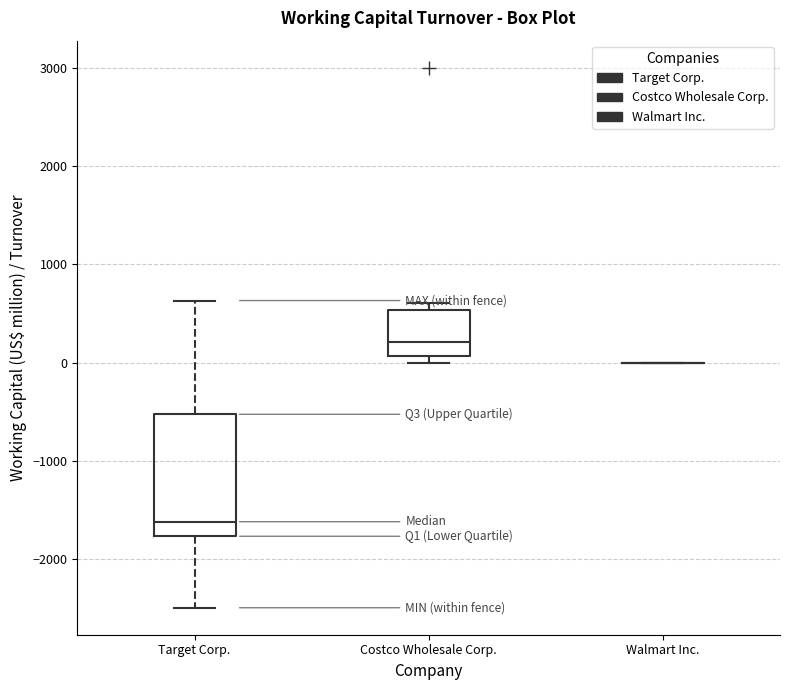

Reading left to right, read every box against the y-axis: the position of its median line, the range the box covers, and the ends of its whiskers. The values are not printed on the chart, so give them approximately, as read against the axis.

Target Corp.: median -1600, box -1800 to -500, whiskers -2500 to 600
Costco Wholesale Corp.: median 200, box 100 to 500, whiskers 0 to 600
Walmart Inc.: box collapsed to a line at 0, whiskers 0 to 0